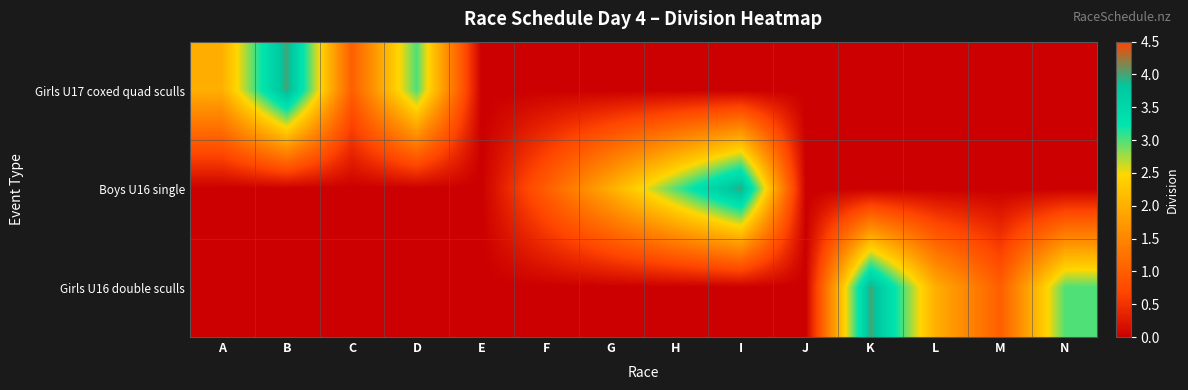

Which series has the largest total across all categories?

Girls U17 coxed quad sculls